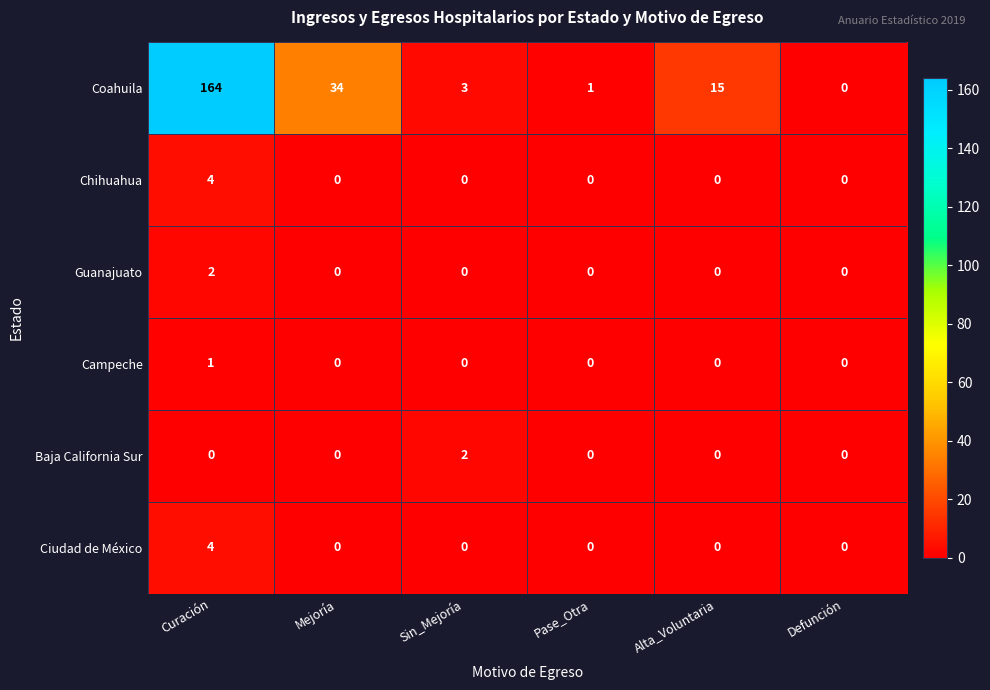

The value of Coahuila at Alta_Voluntaria is 15. True or false?

True